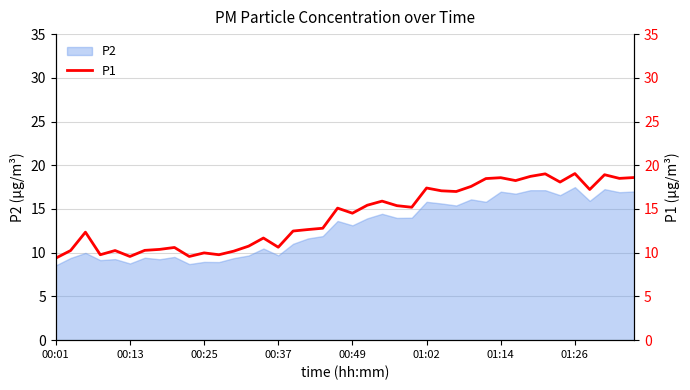

What is the lowest value of the P2 series?

8.6